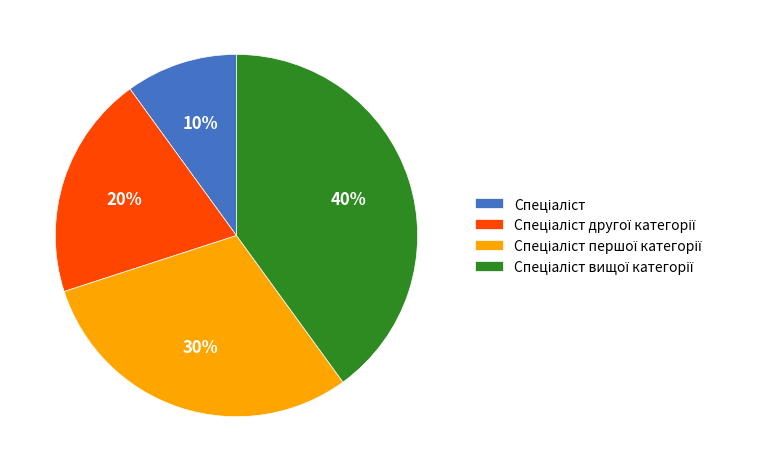

Is there any slice that represents more than half of the pie?

No